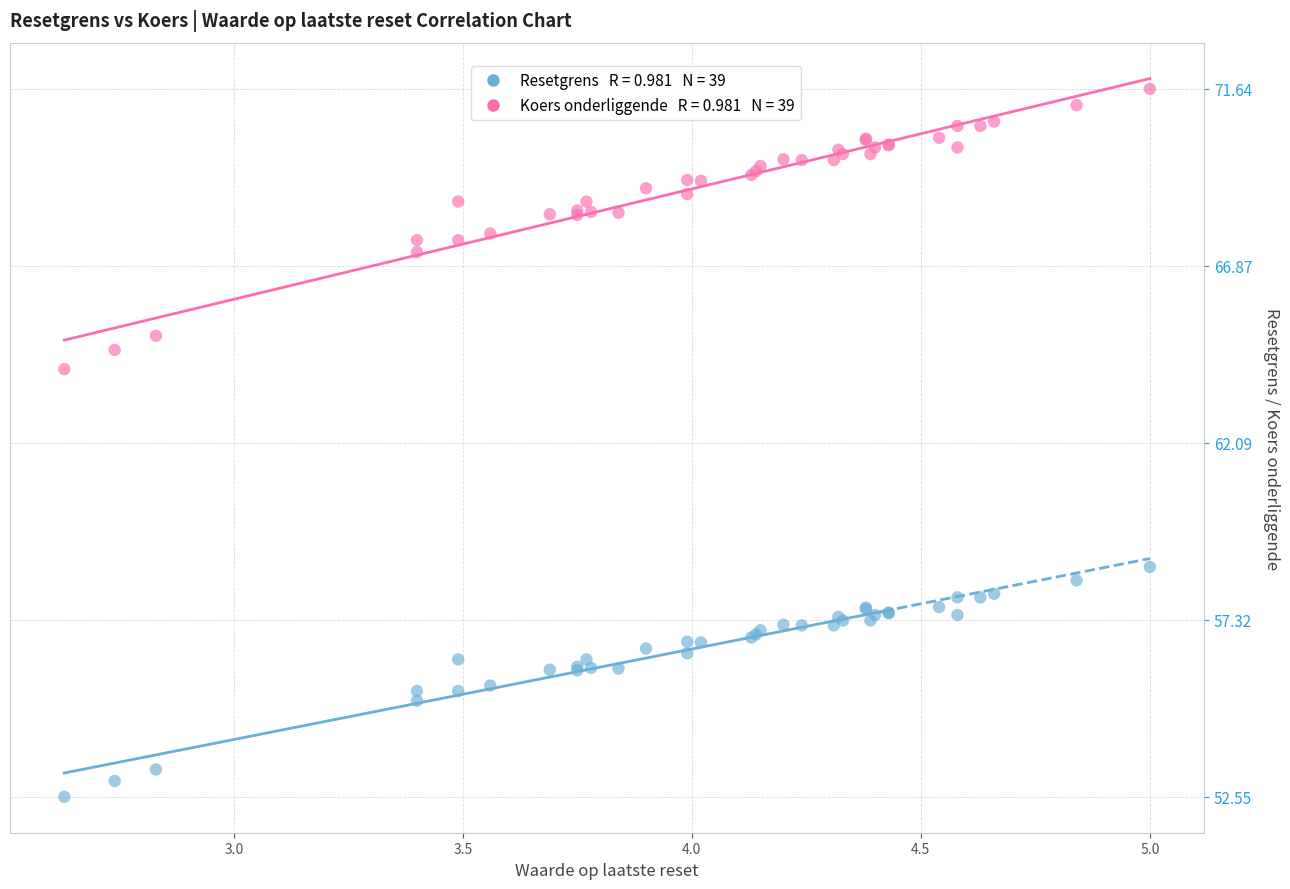

Across all series, what Y value is closest to 62?

64.1